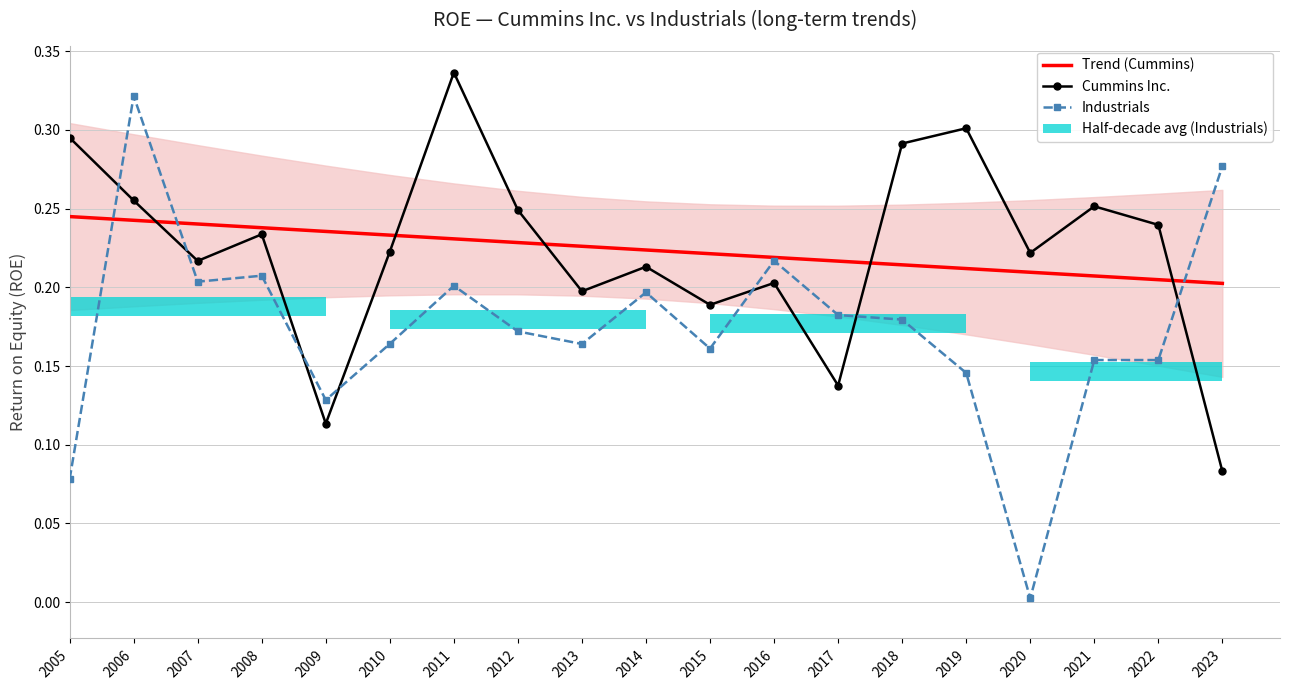

At which category is the sum across all series the highest?

2006